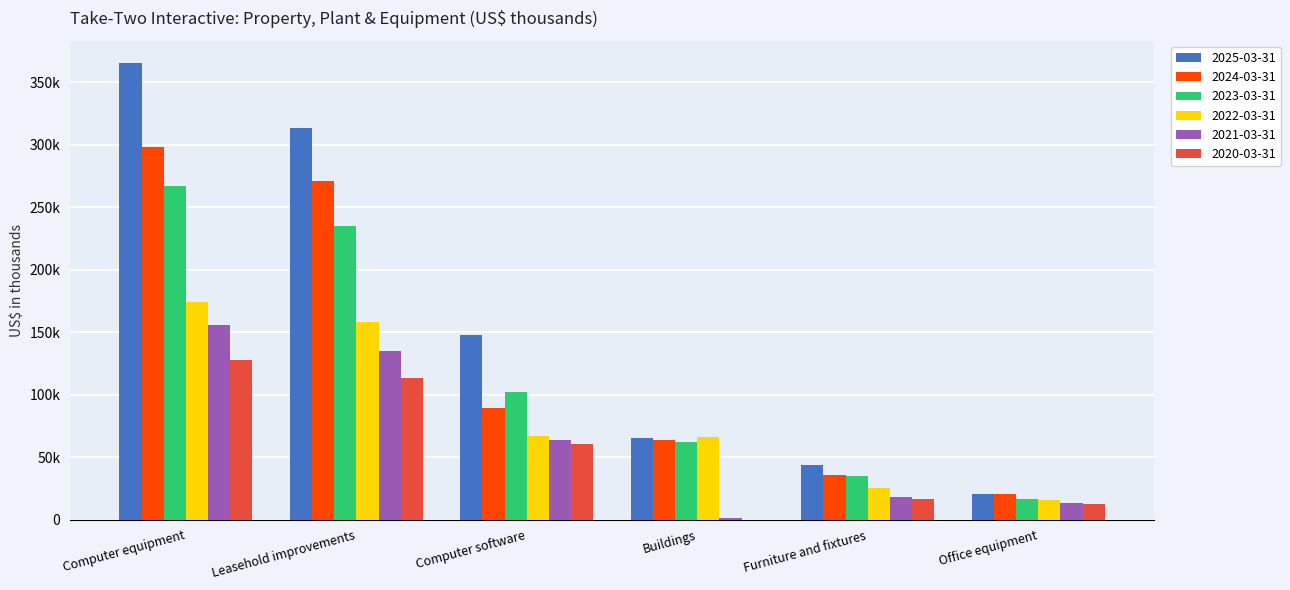

What is the maximum value shown in the chart?

365000